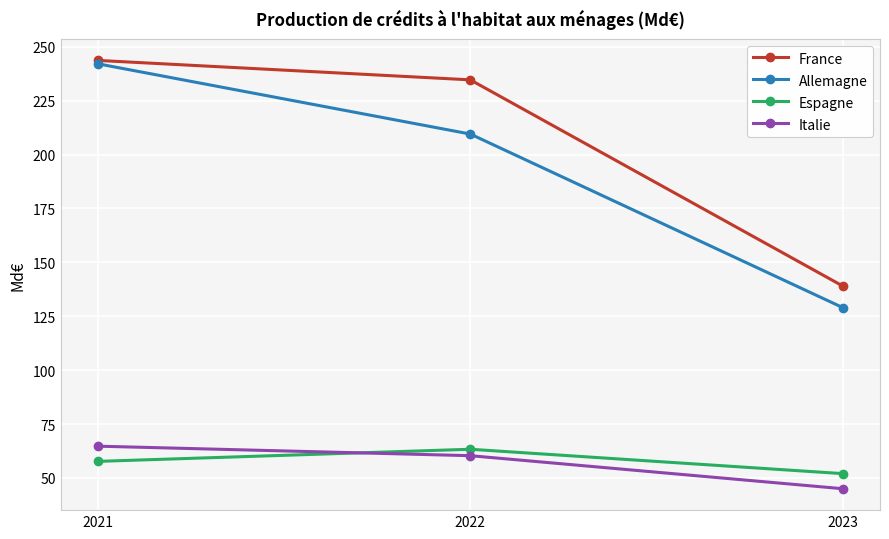

At which category is the sum across all series the highest?

2021